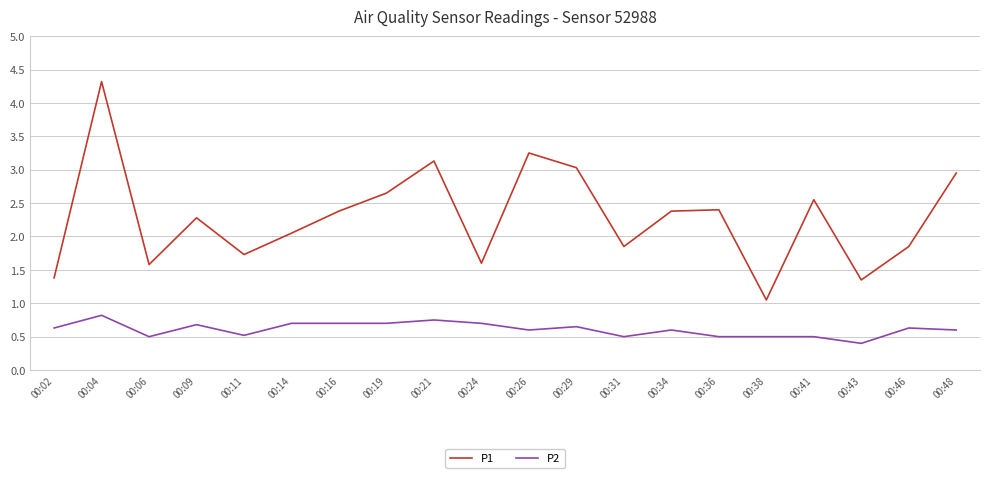

Is this an area chart (filled region under the line)?

No